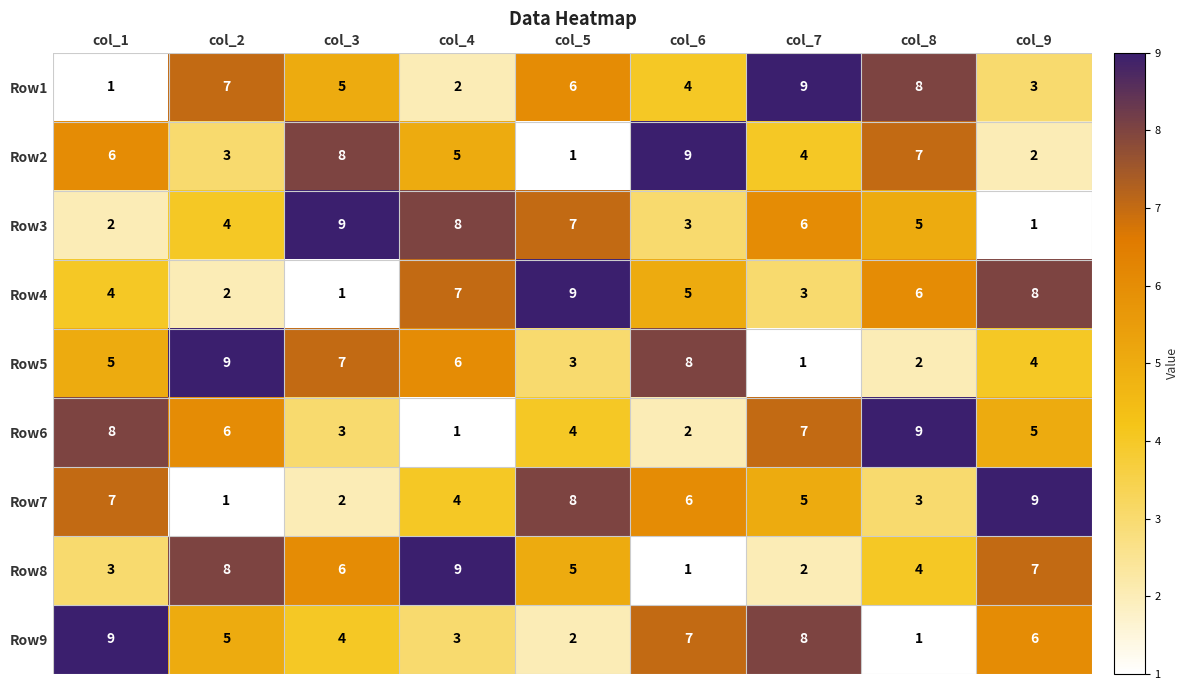

The Row9 series shows 3 at col_2. True or false?

False